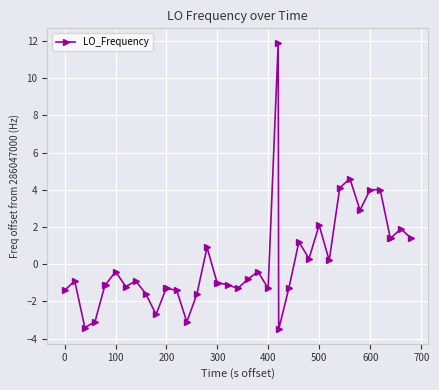

What is the difference between the maximum and minimum values?

15.4